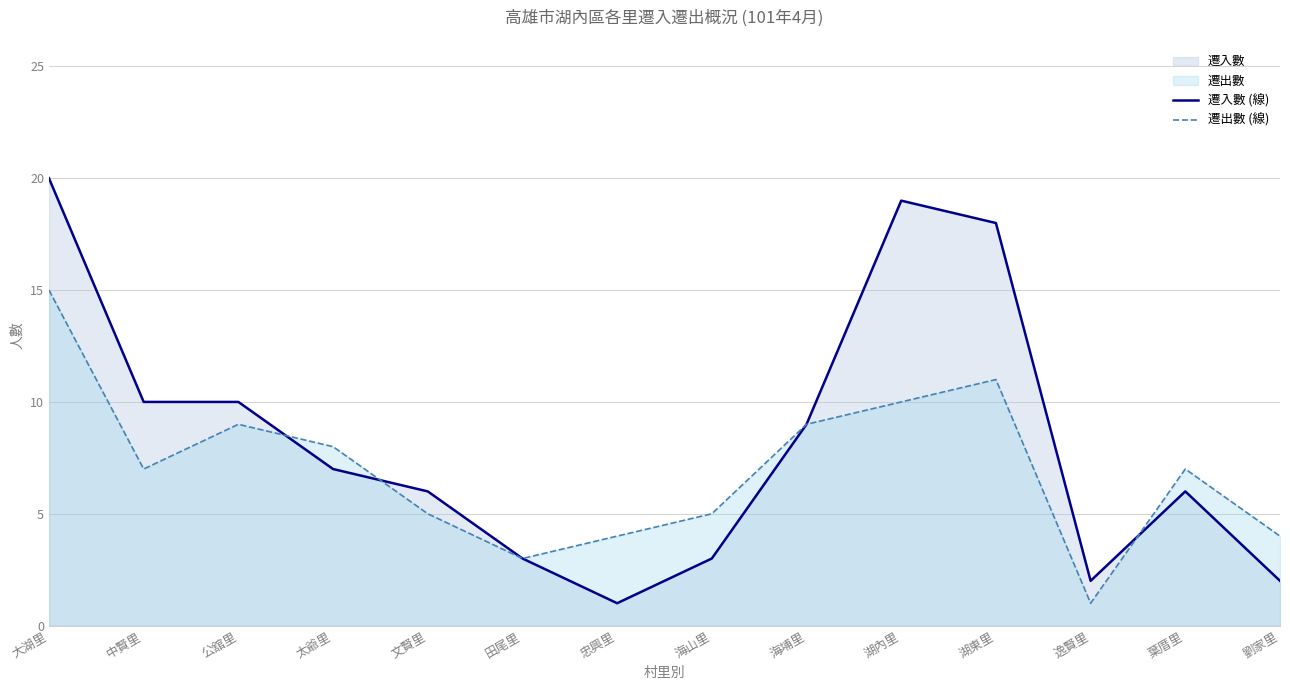

Between 中賢里 and 葉厝里, which is larger?

中賢里